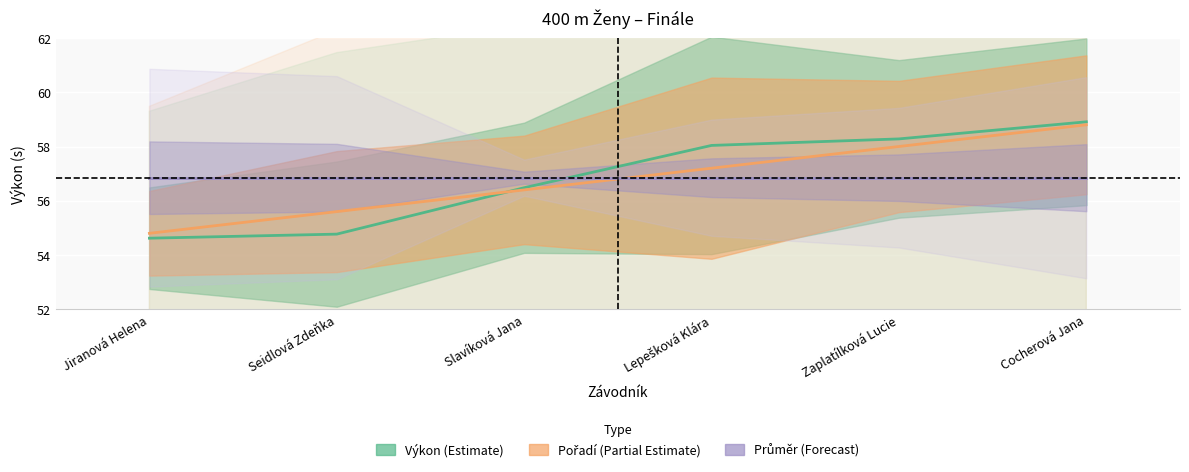

How many lines are shown in the chart?

2